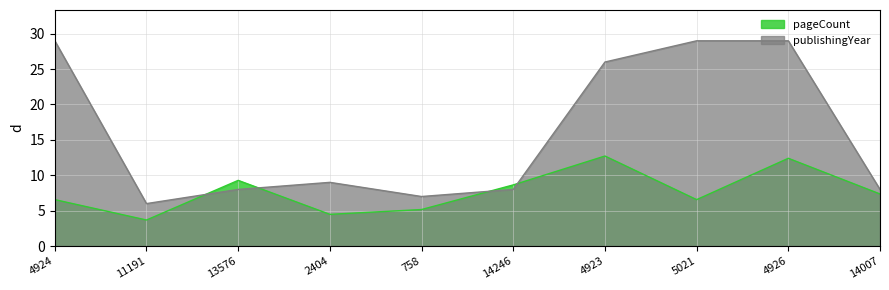

Does the chart display data point markers on the line(s)?

No